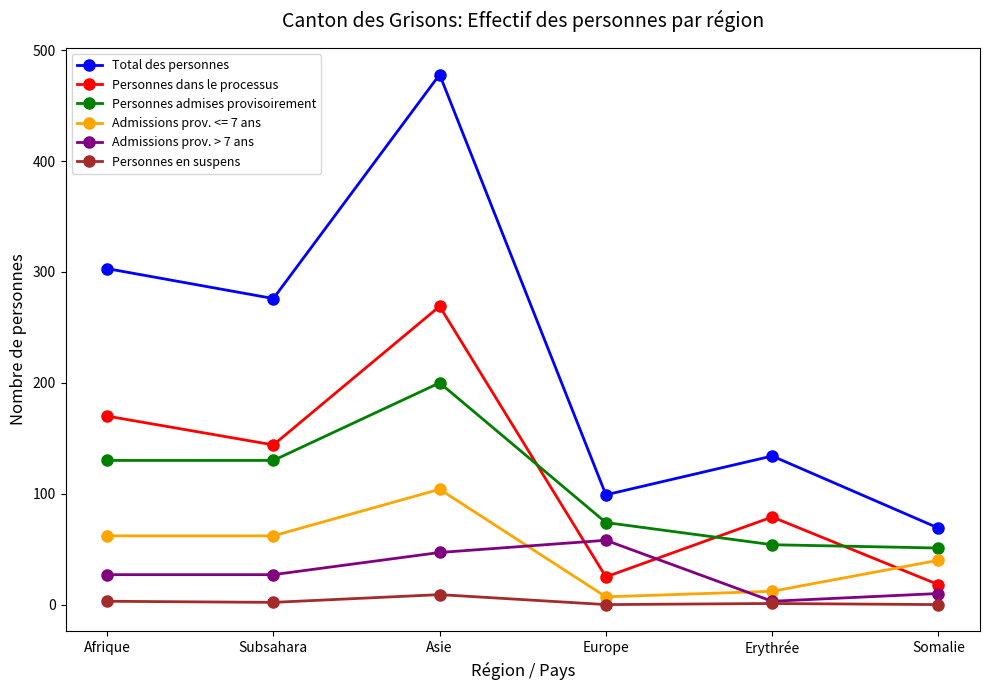

Does the chart have visible grid lines?

No